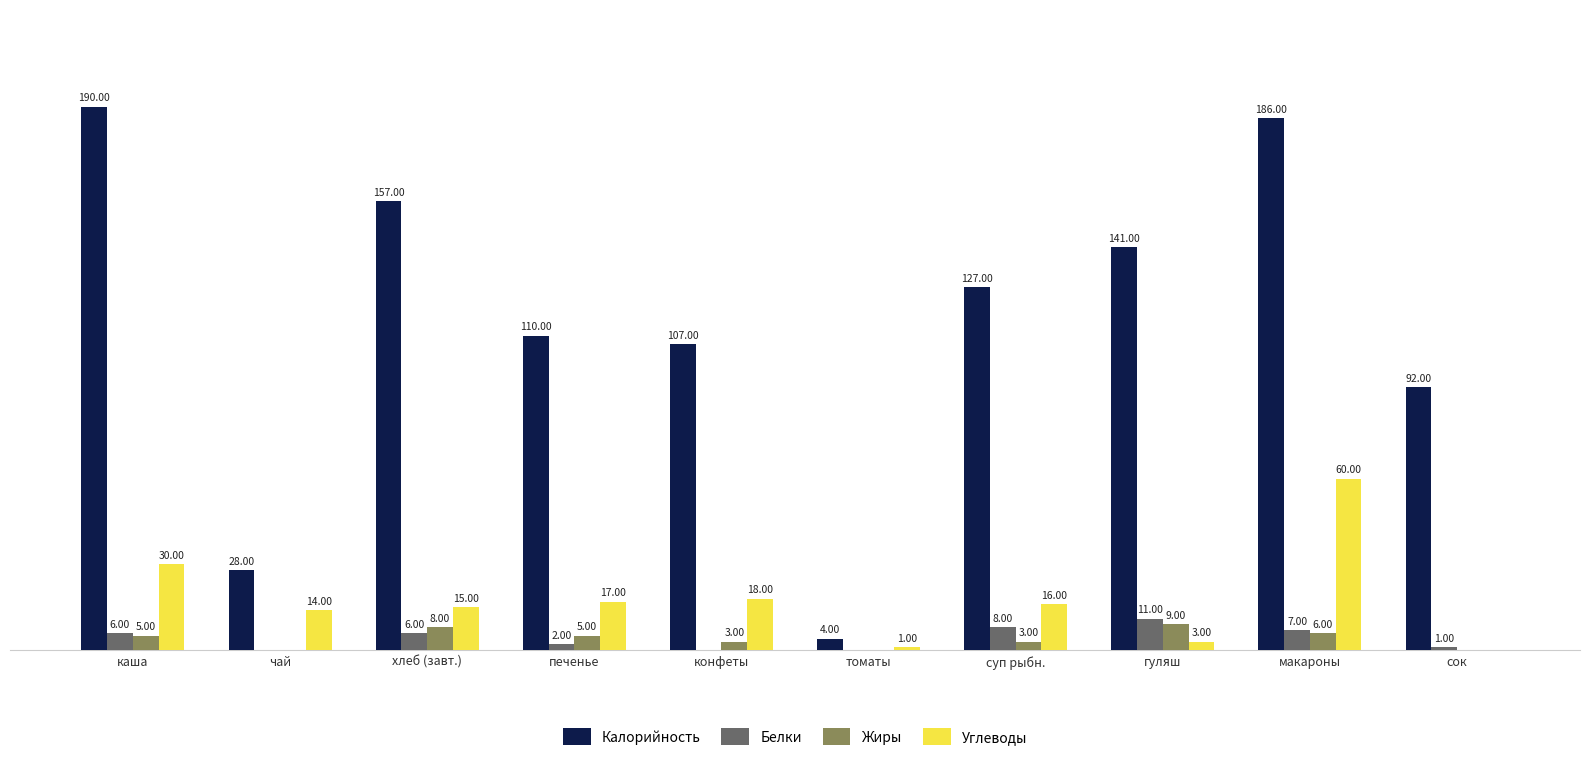

Is the value of Жиры at суп рыбн. greater than the value of Белки at томаты?

Yes